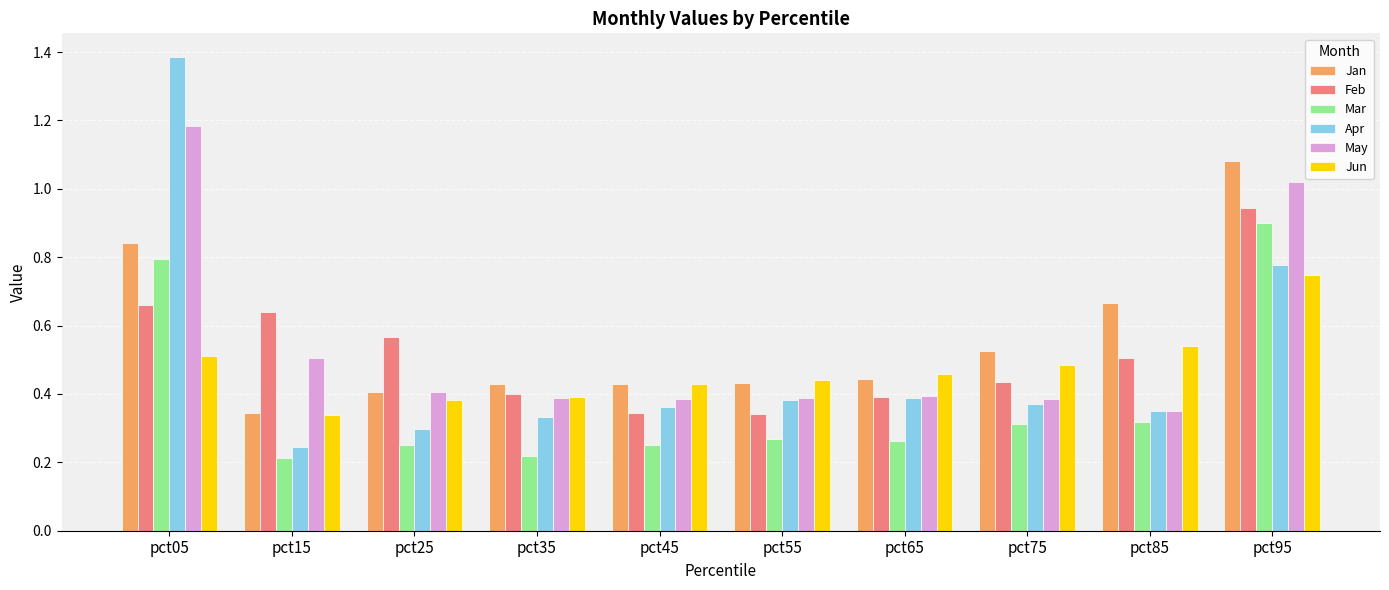

Which category has the lowest value in the May series?

pct85